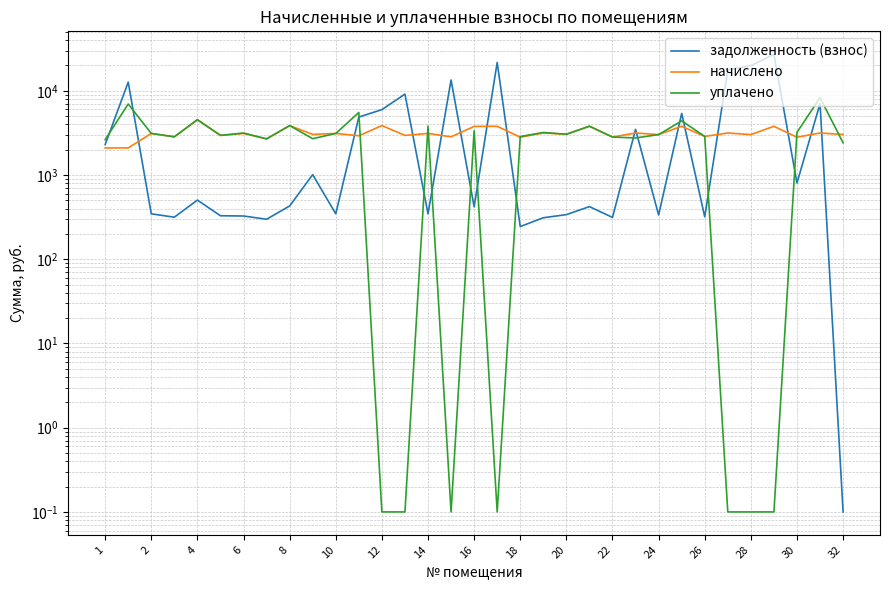

What is the smallest value displayed?

0.1